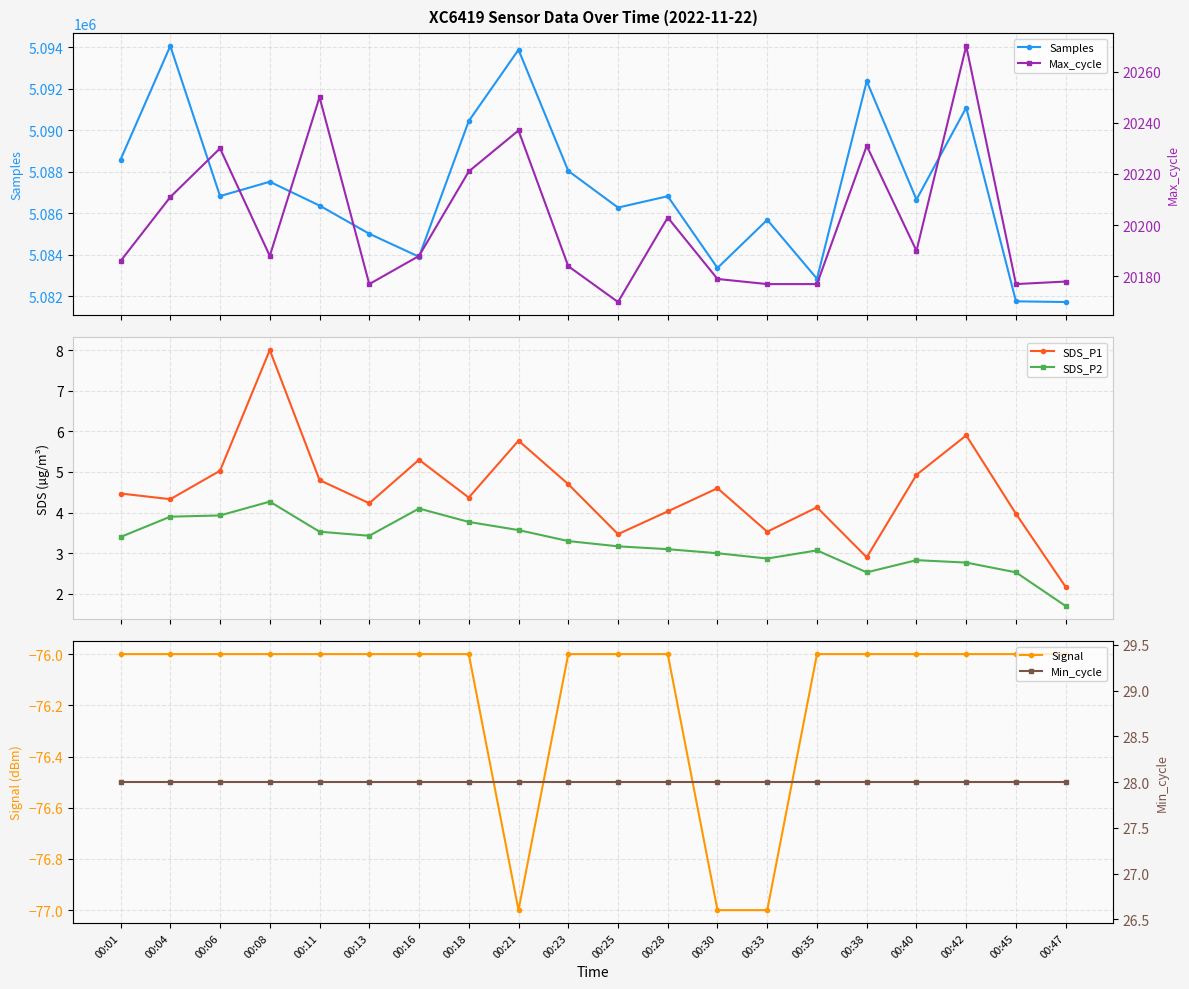

Which series changed the most between 00:42 and 00:45?

Samples